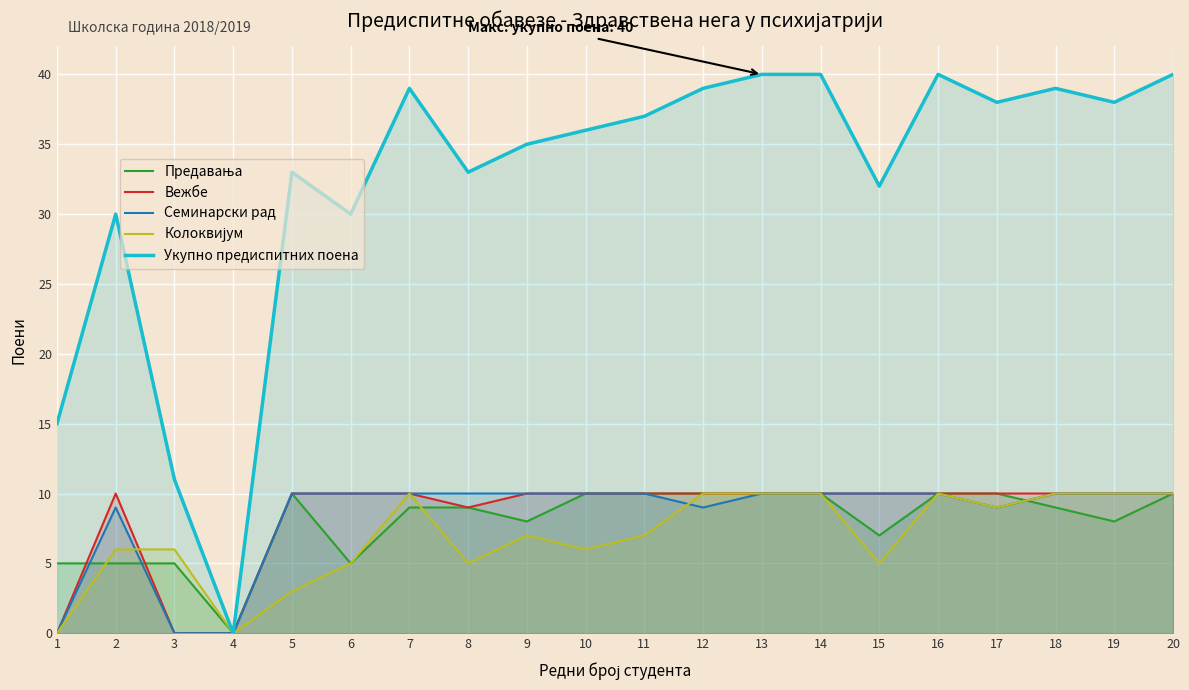

What is the difference between the highest and lowest values at 12?

30